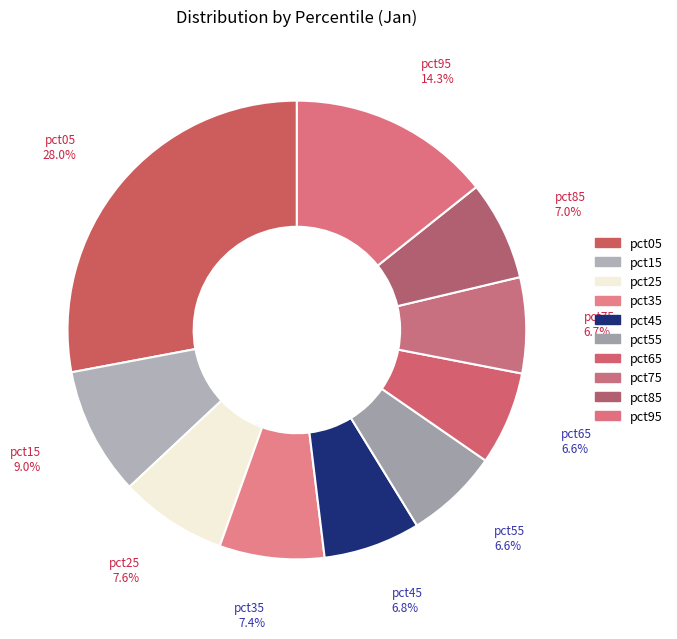

What is the total percentage of pct45 and pct05?

34.8%